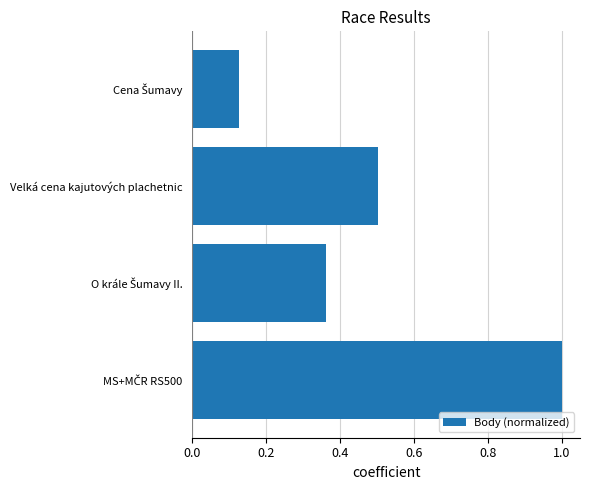

What is the difference between the maximum and minimum values?

0.9